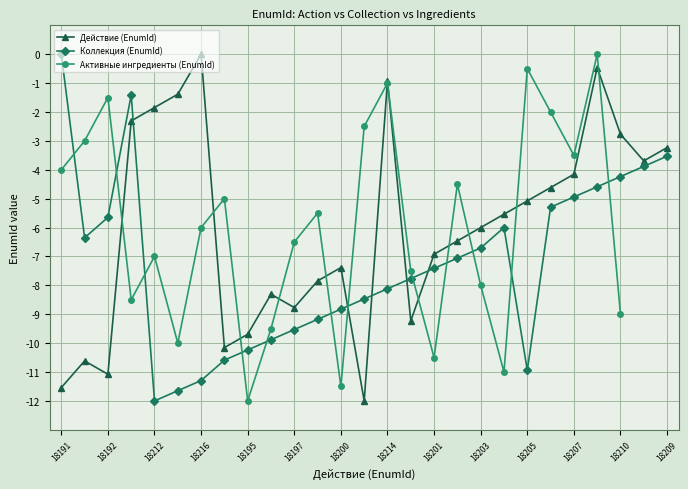

At which label does Активные ингредиенты (EnumId) reach its peak?

23